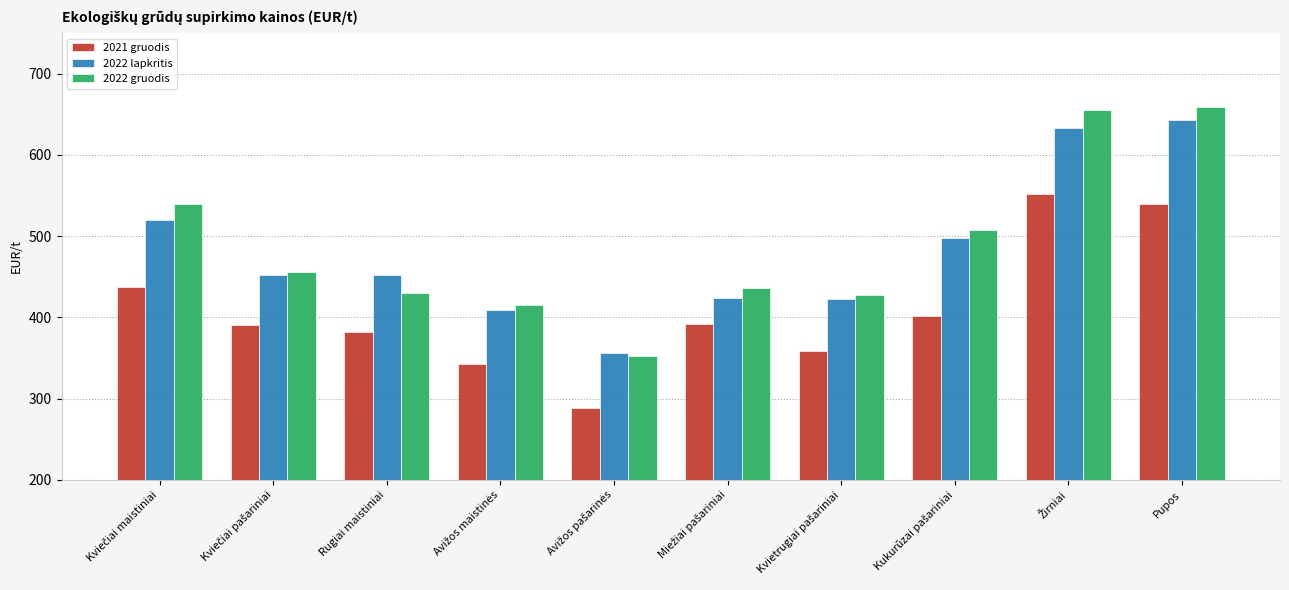

The 2022 lapkritis series shows 642.4 at Pupos. True or false?

True